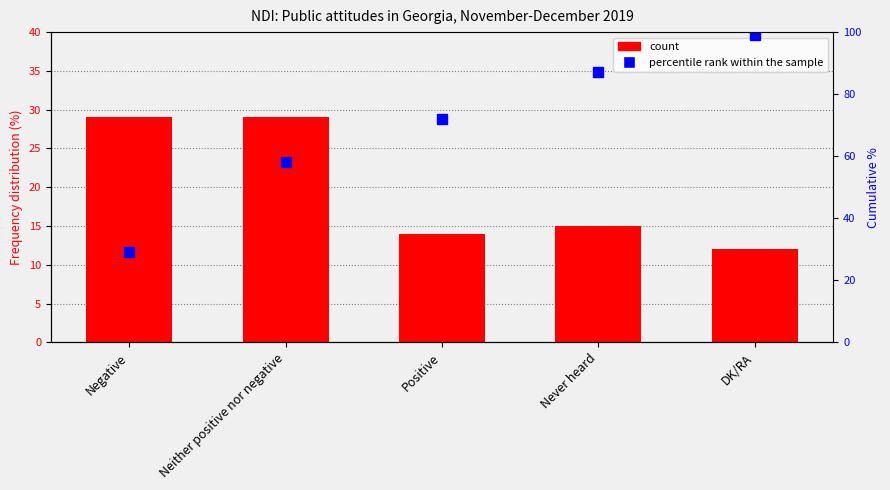

What is the average value of the percentile rank within the sample series?

69